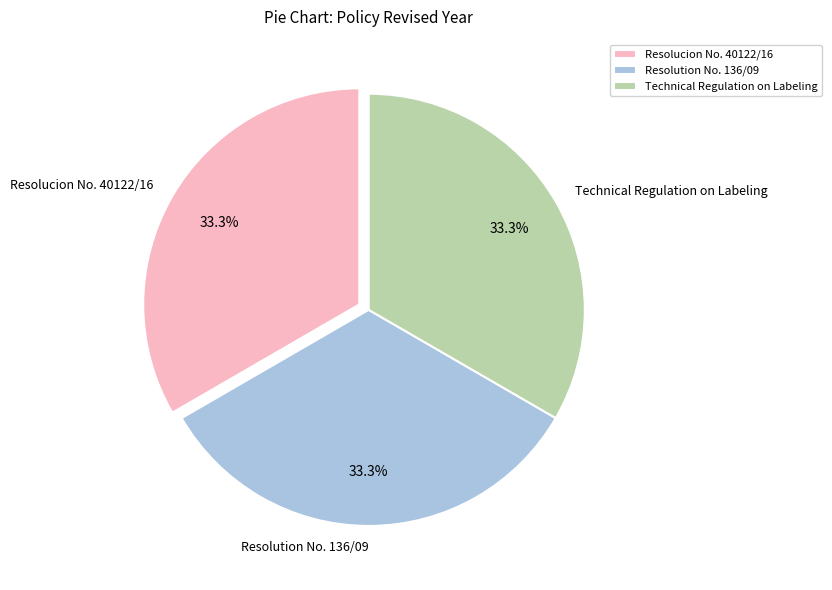

How many segments does this pie chart have?

3